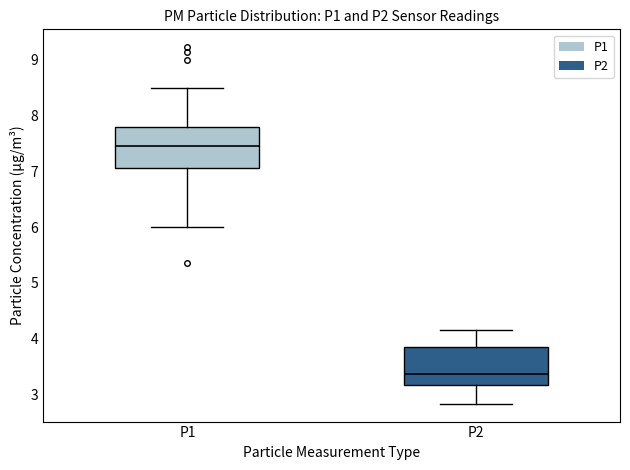

Where does the upper whisker of the box for P1 end on the y-axis? The values are not printed on the chart, so give them approximately, as read against the axis.

8.5